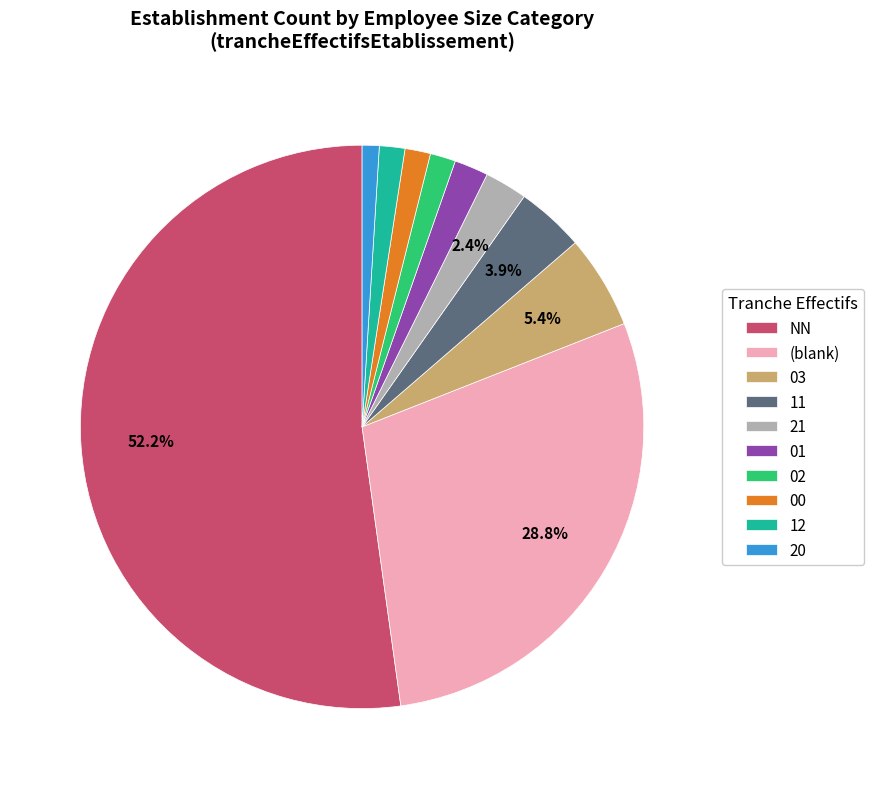

Does NN represent more than half of the total?

Yes